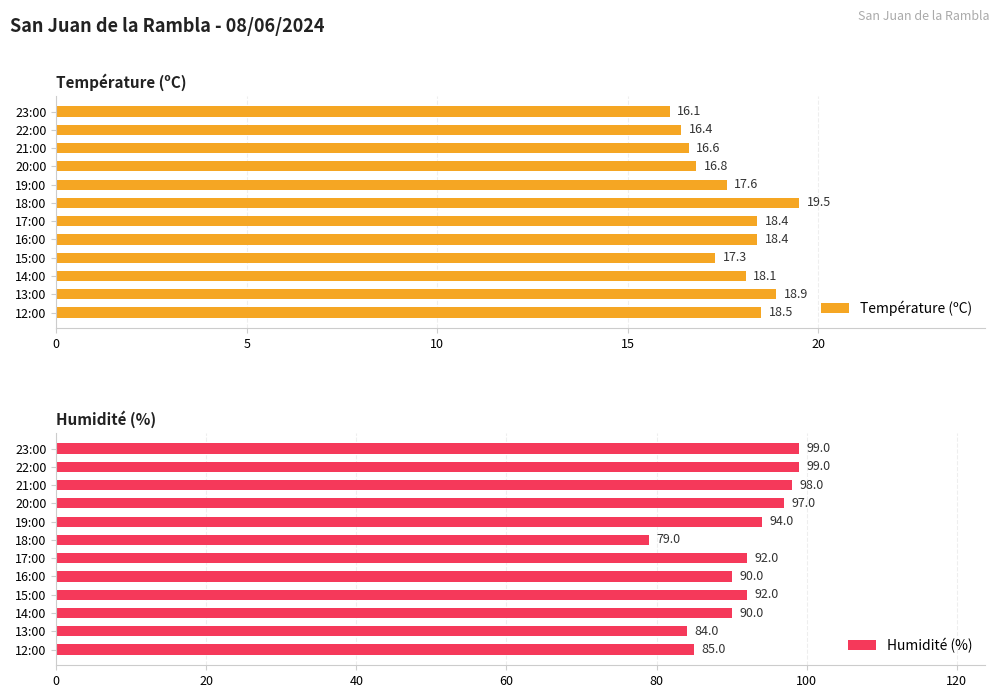

How many groups of bars are there?

12